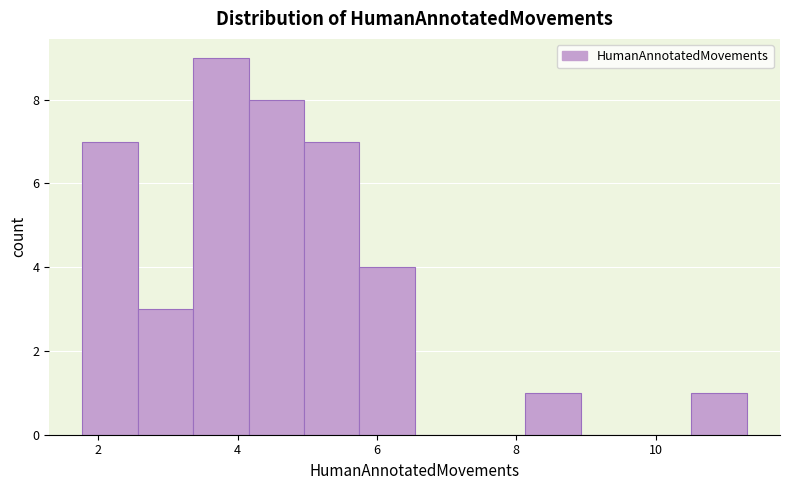

Read against the x-axis, roughly where is the centre of the tallest bar?

3.8